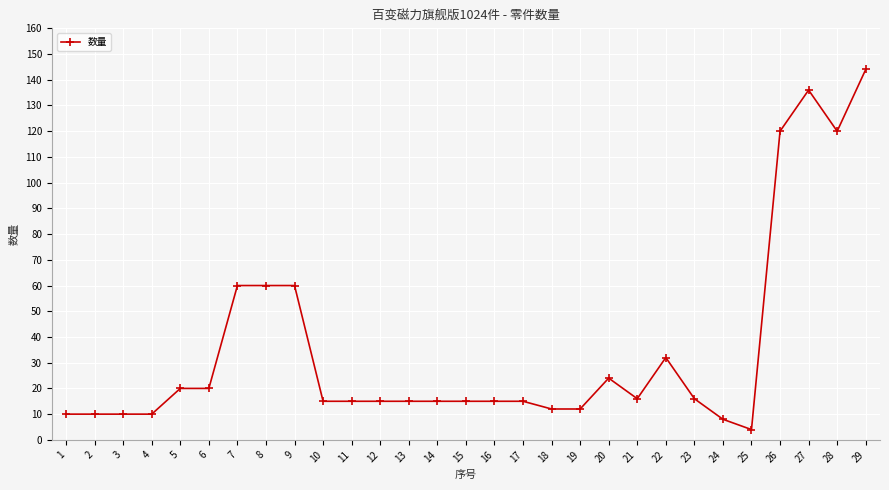

What is the change in value from 7 to 15?

-45